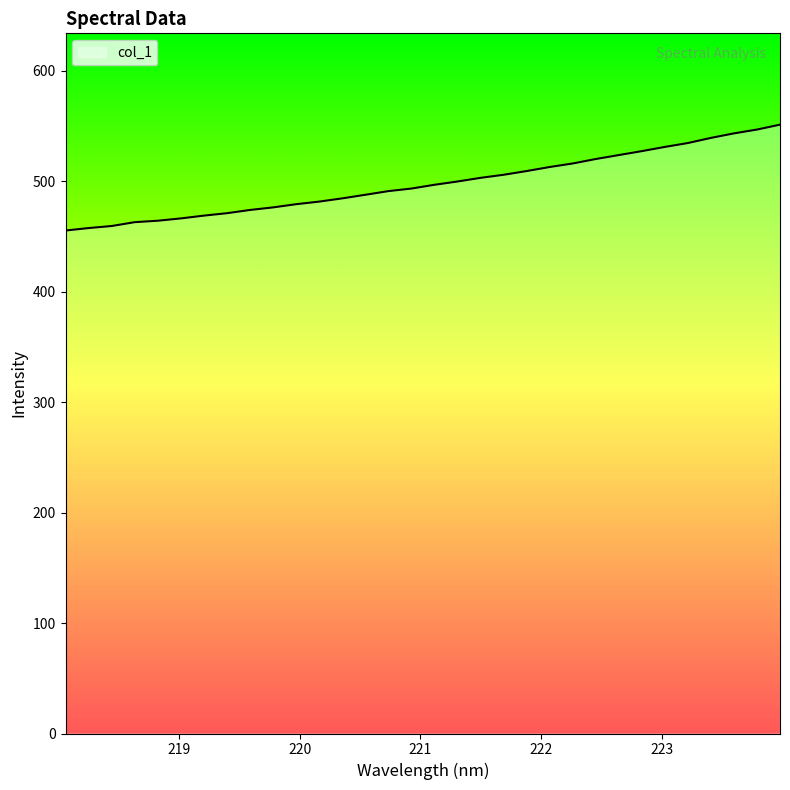

What is the greatest value displayed?

551.1